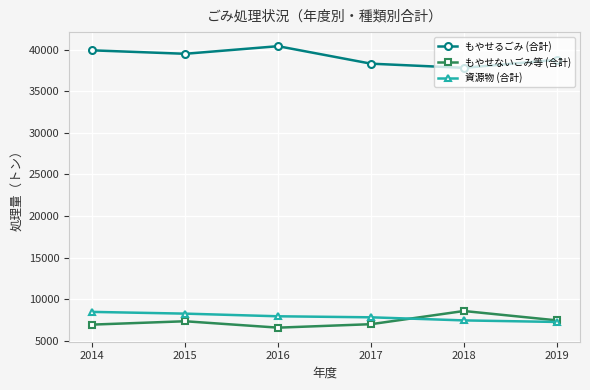

Rank the series at 2014 from lowest to highest value.

もやせないごみ等 (合計), 資源物 (合計), もやせるごみ (合計)